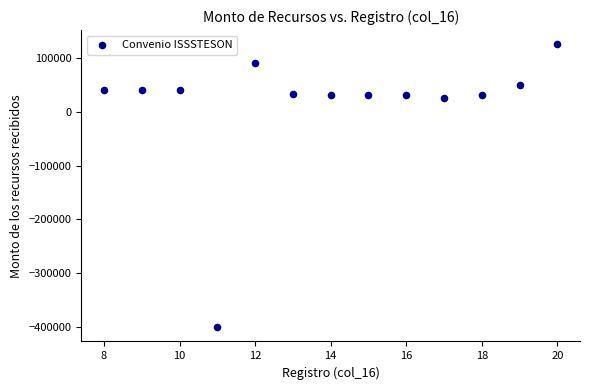

What is the range of Y values (max minus min)?

525000